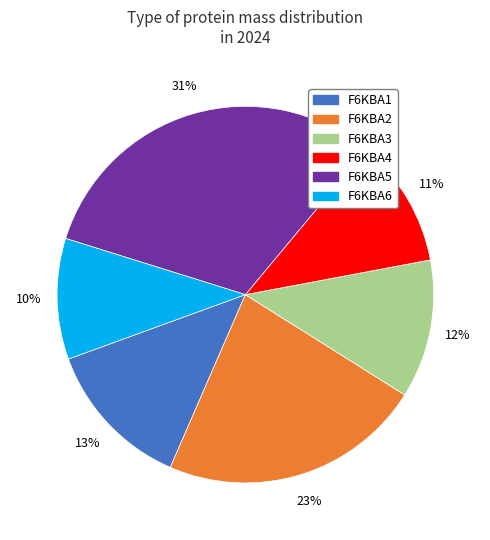

To the nearest percent, what portion does F6KBA6 represent?

10%